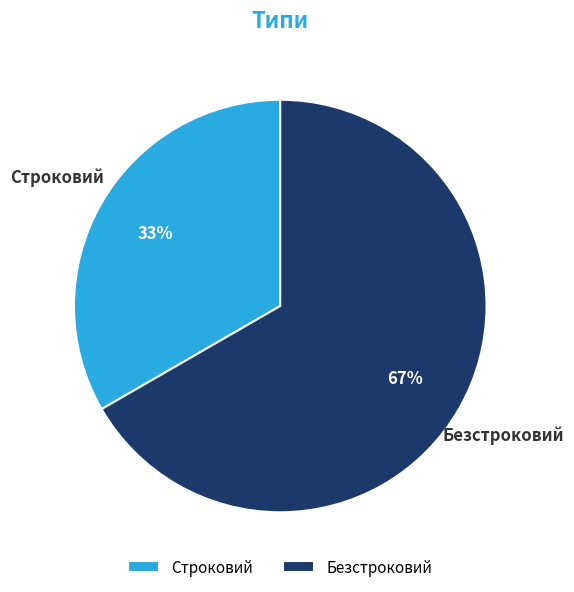

To the nearest percent, what is the combined percentage of Строковий and Безстроковий?

100%